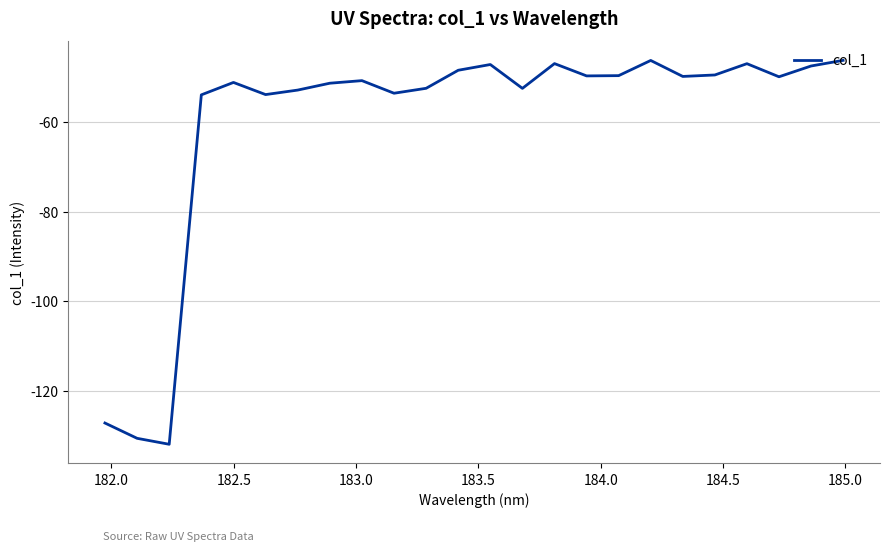

What is the minimum value shown in the chart?

-131.7